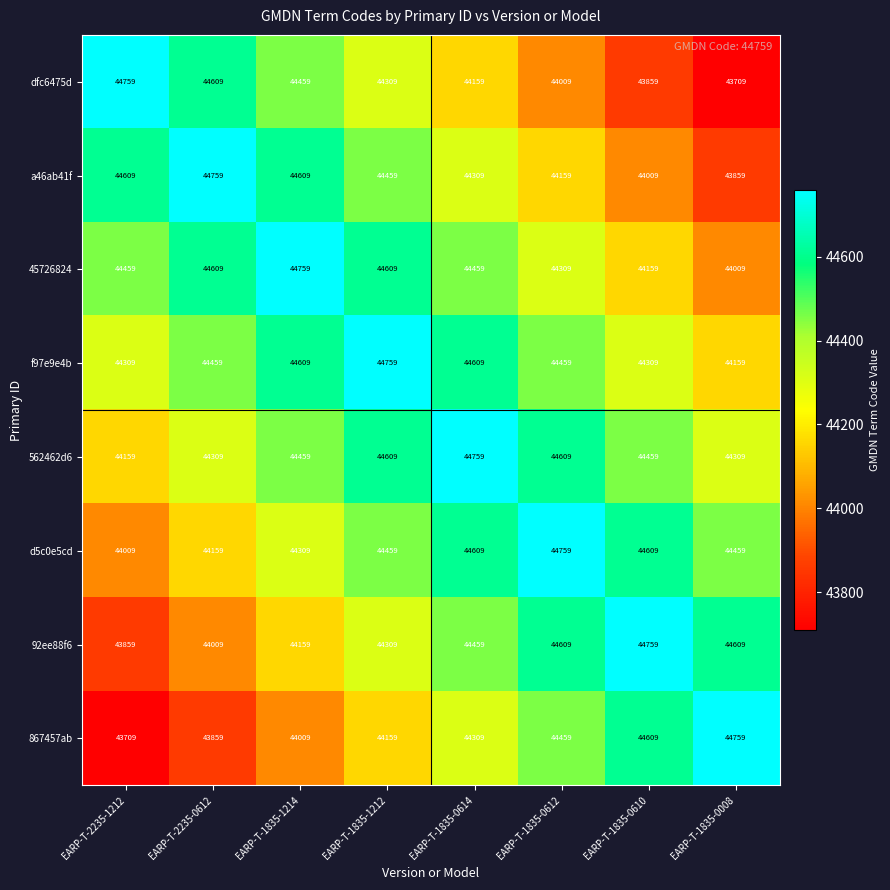

What is the maximum value for 45726824?

44759